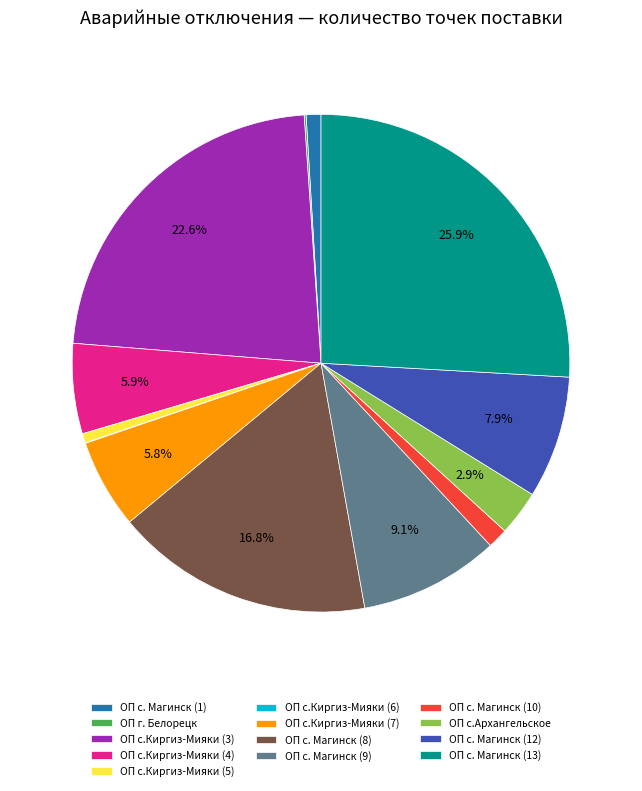

Combined, do ОП с.Киргиз-Мияки (3) and ОП с. Магинск (12) account for over 50%?

No